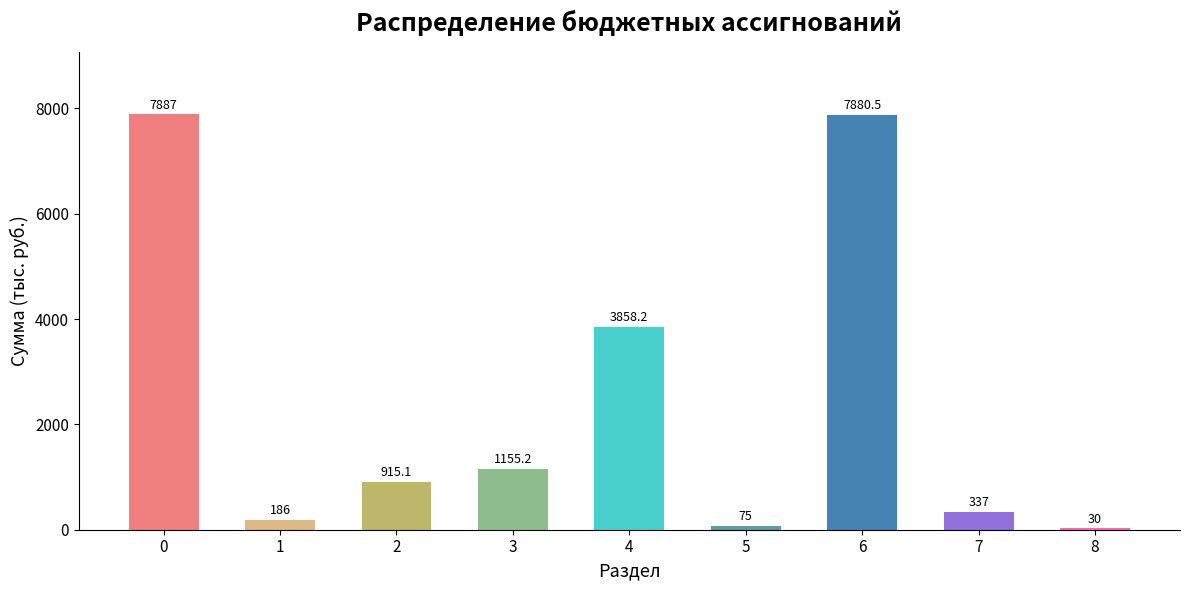

What is the maximum value shown in the chart?

7887.0